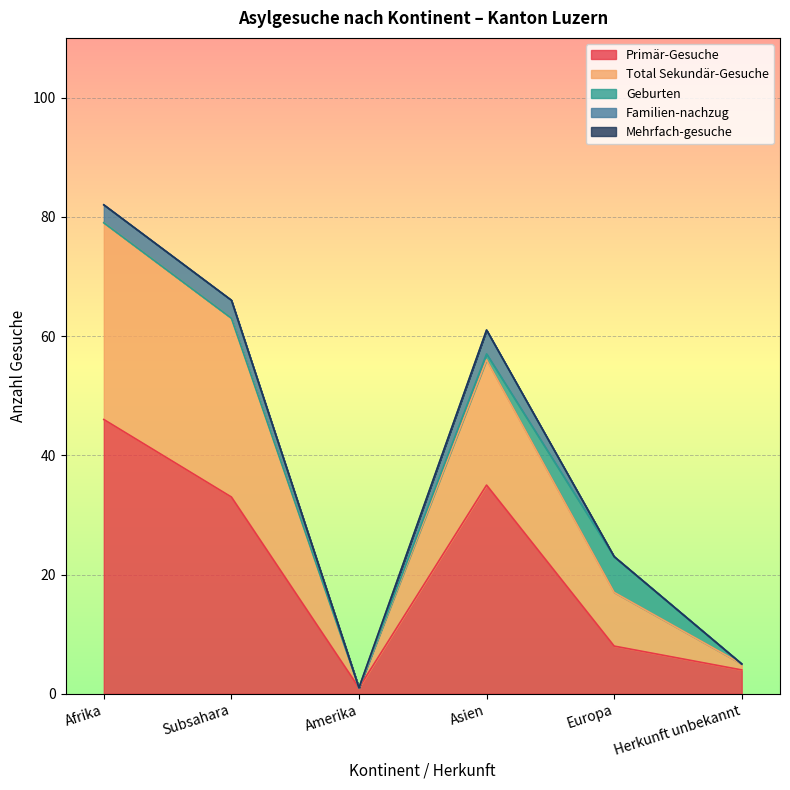

What is the label of the 2nd point from the right?

Europa